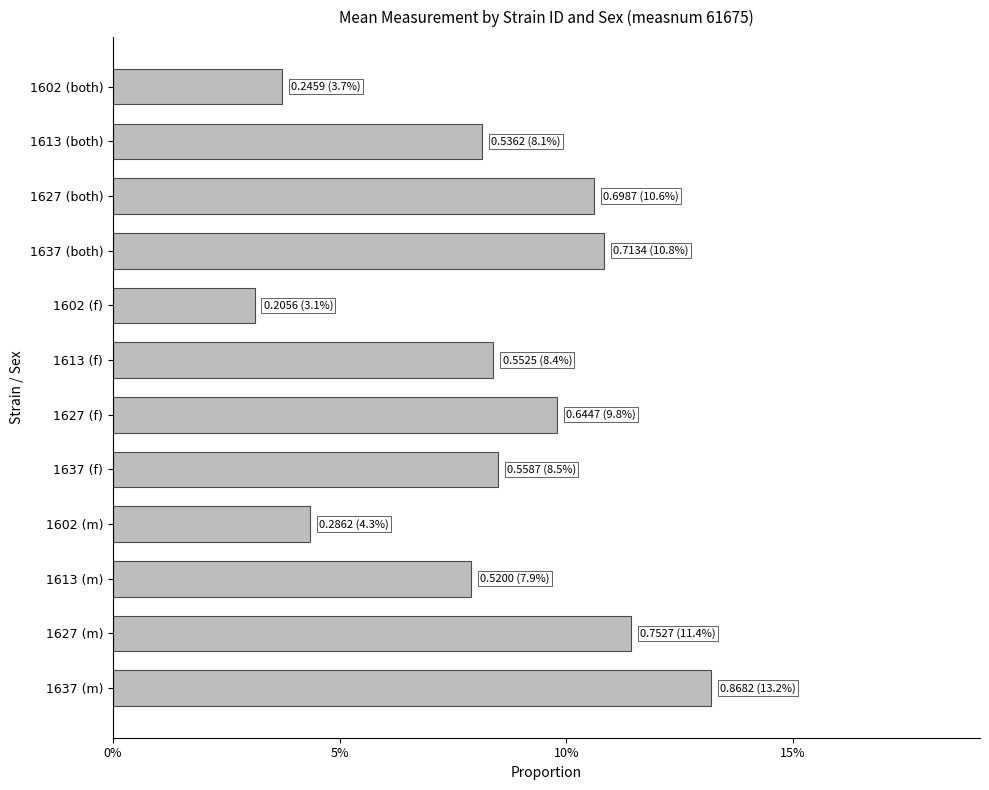

Does the chart contain any negative values?

No